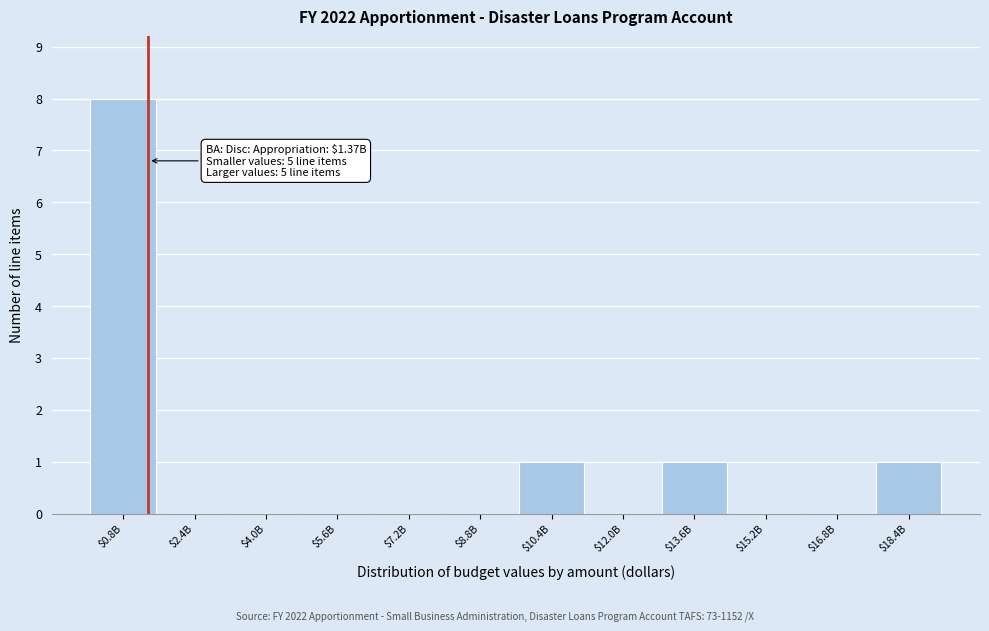

True or false: the data shows 0 at $8.8B.

True